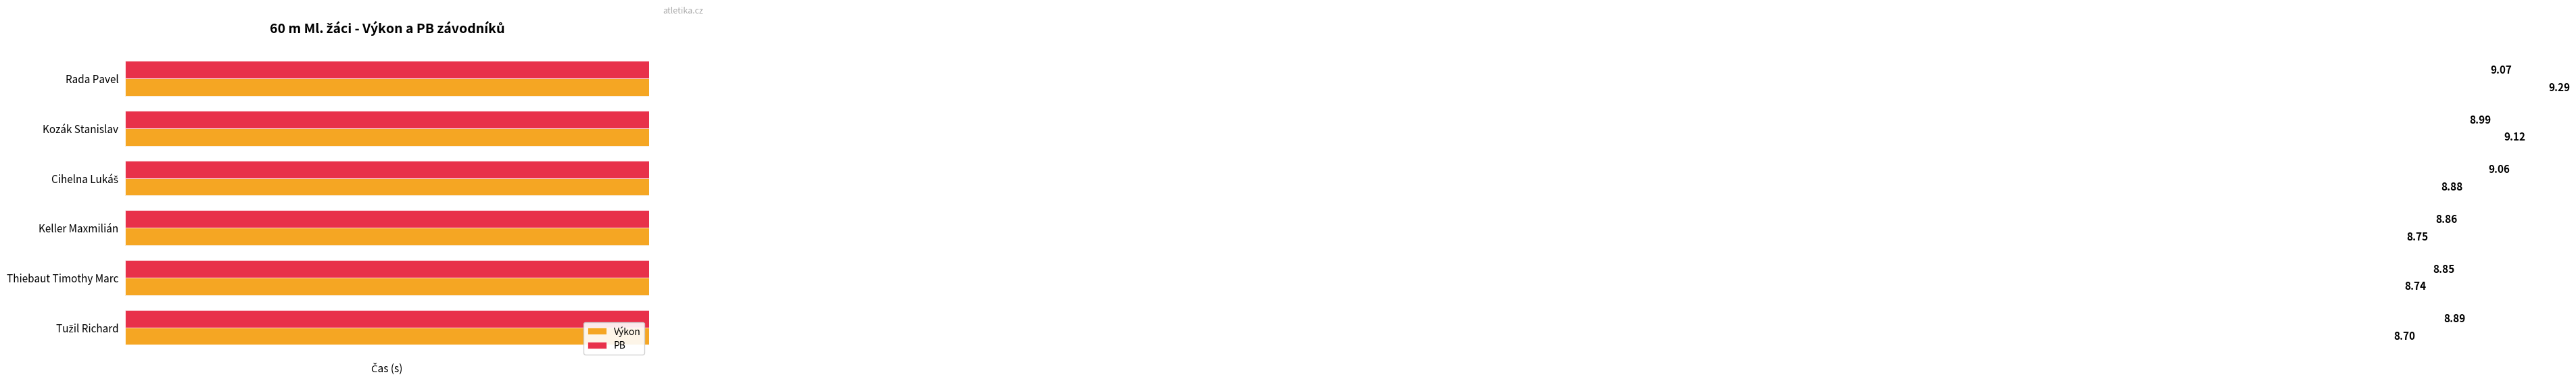

Rank the series by their average value, from highest to lowest.

PB, Výkon